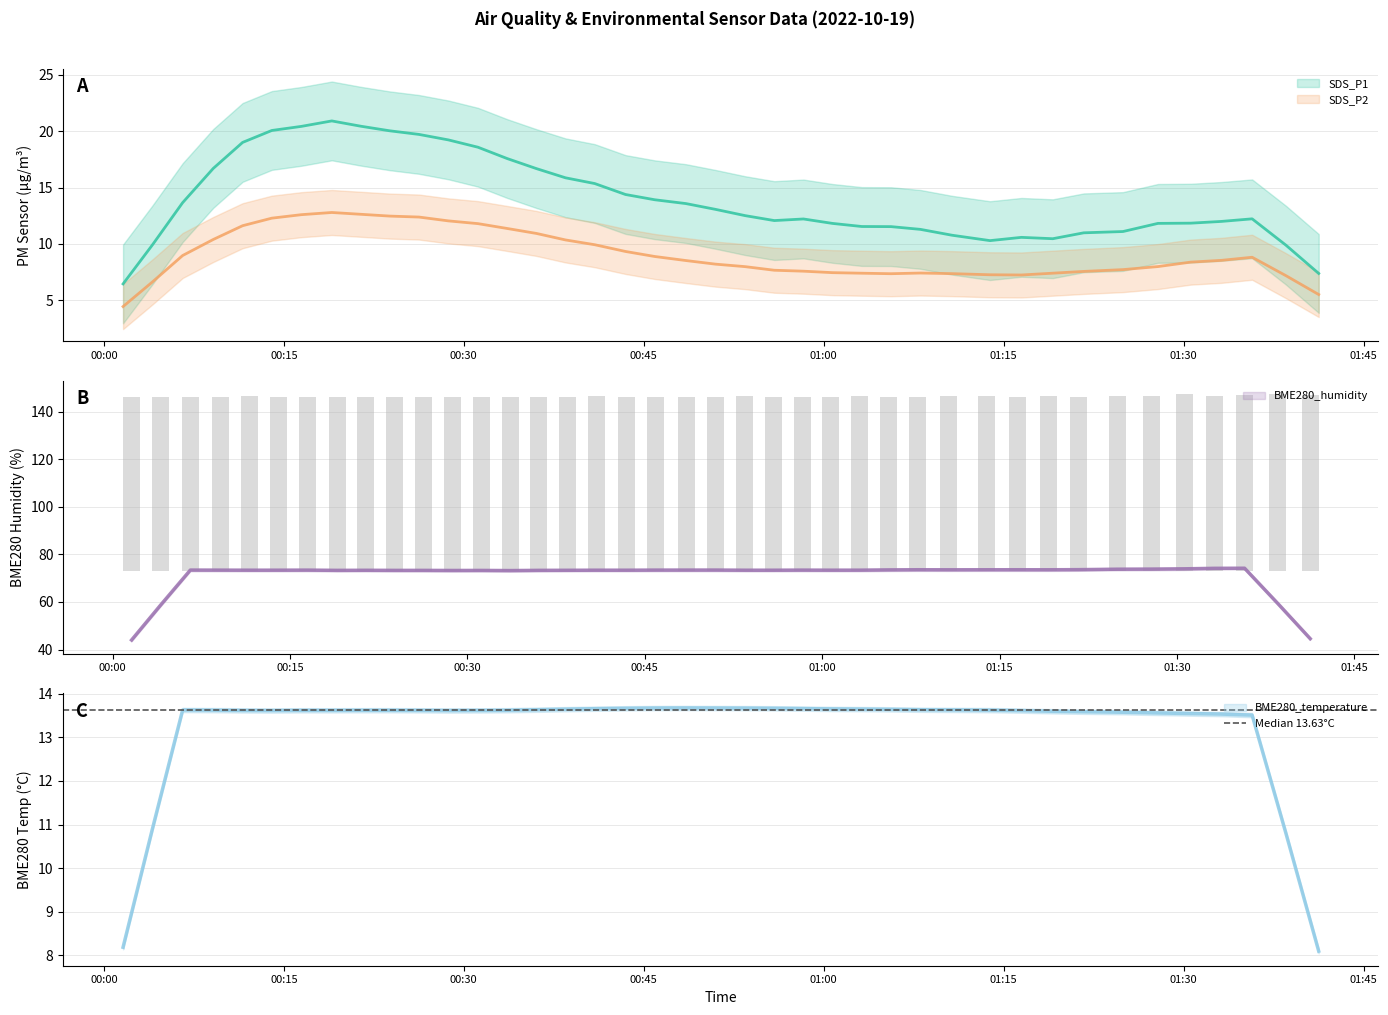

List the series in order of their peak value, lowest first.

SDS_P2, BME280_temperature, SDS_P1, BME280_humidity